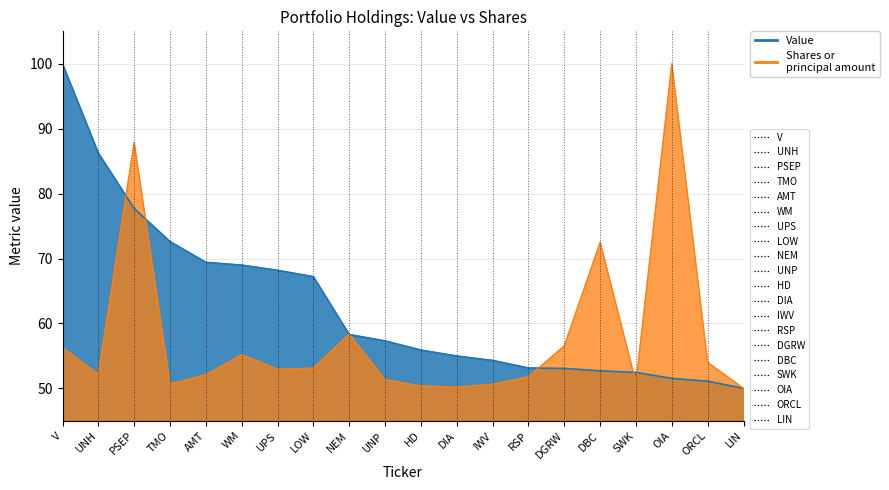

Between TMO and DIA, which is larger?

TMO